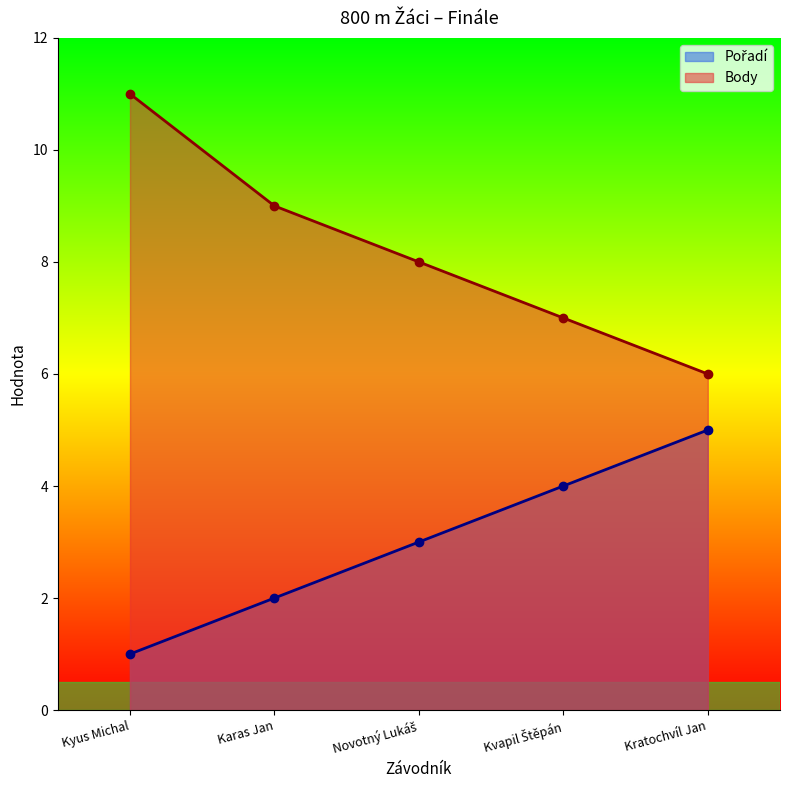

Which series has the largest range (max minus min)?

Body